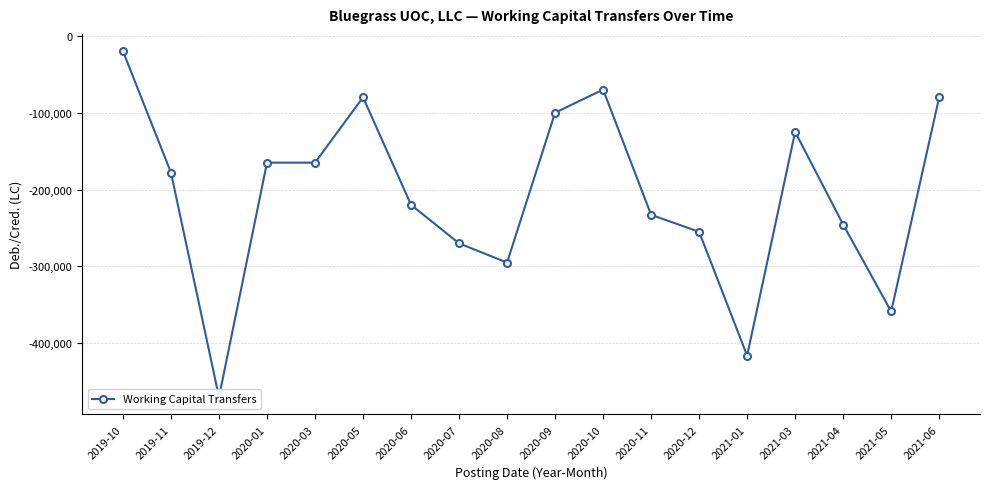

Where is the data nearest to the value -245000?

2021-04